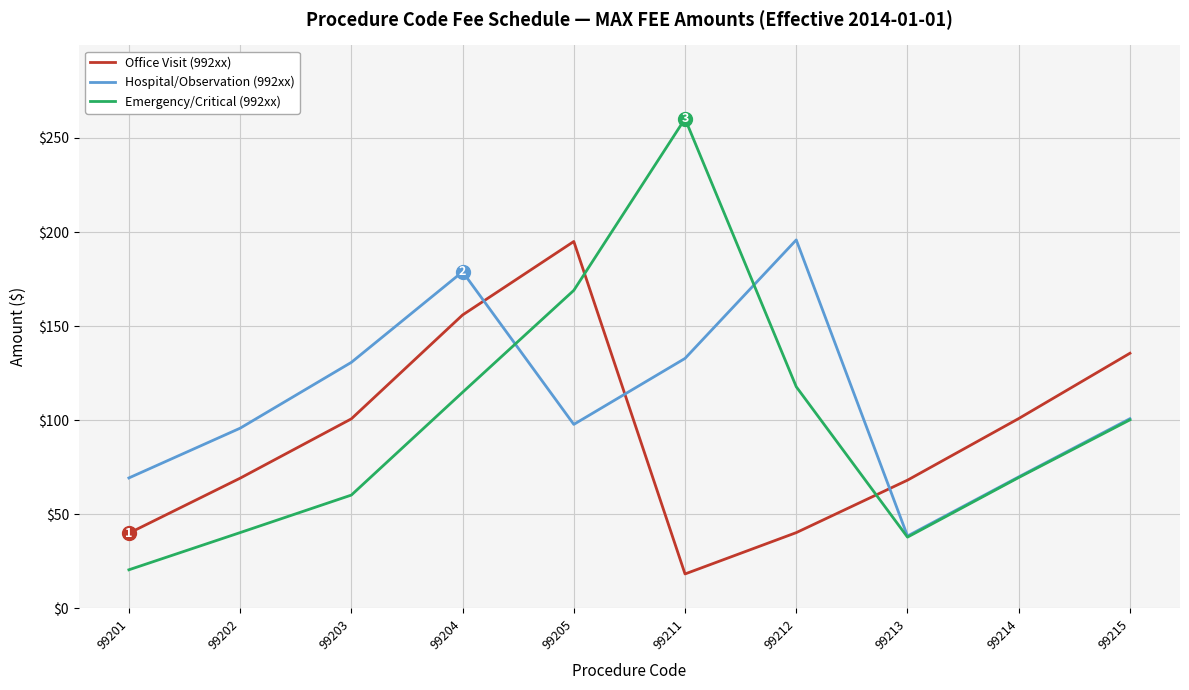

What is the highest value of the Emergency/Critical (992xx) series?

260.2